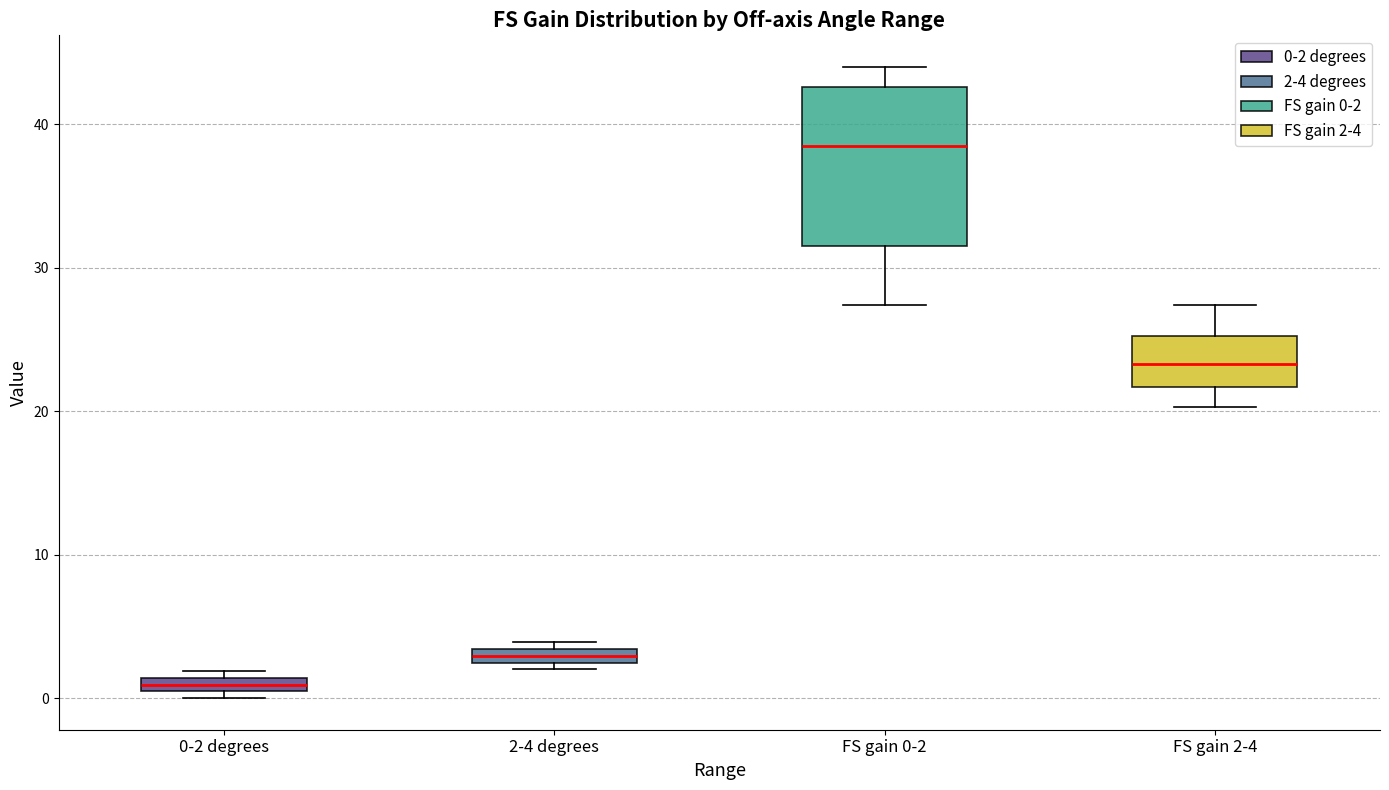

Comparing the boxes themselves (not the whiskers), which one is the tallest?

FS gain 0-2